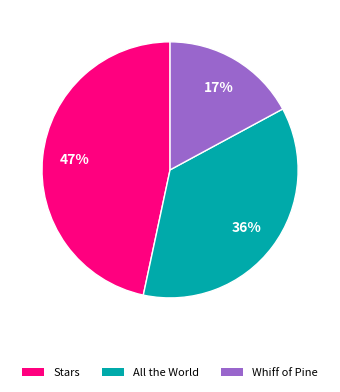

Is there any slice that represents more than half of the pie?

No